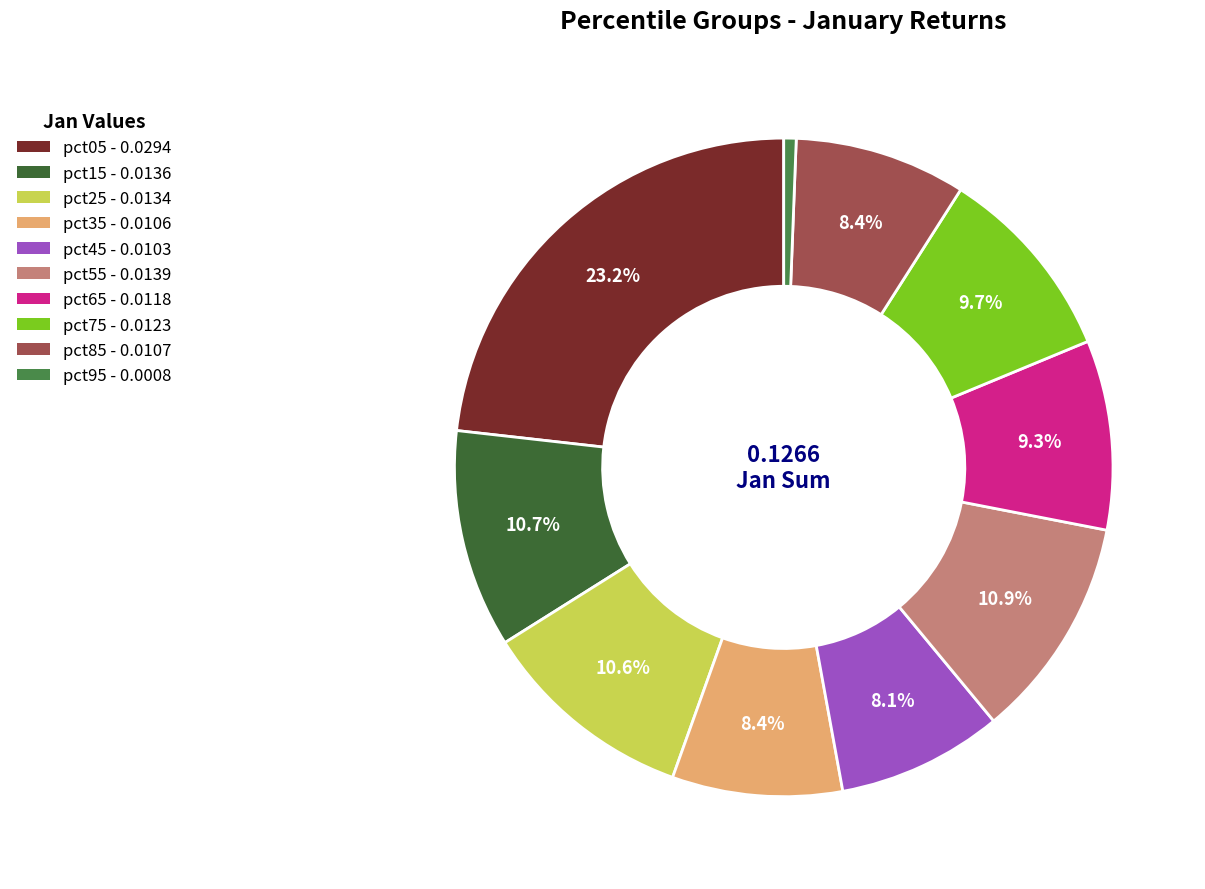

To the nearest percent, what is the difference between the largest and smallest slice percentages?

23%